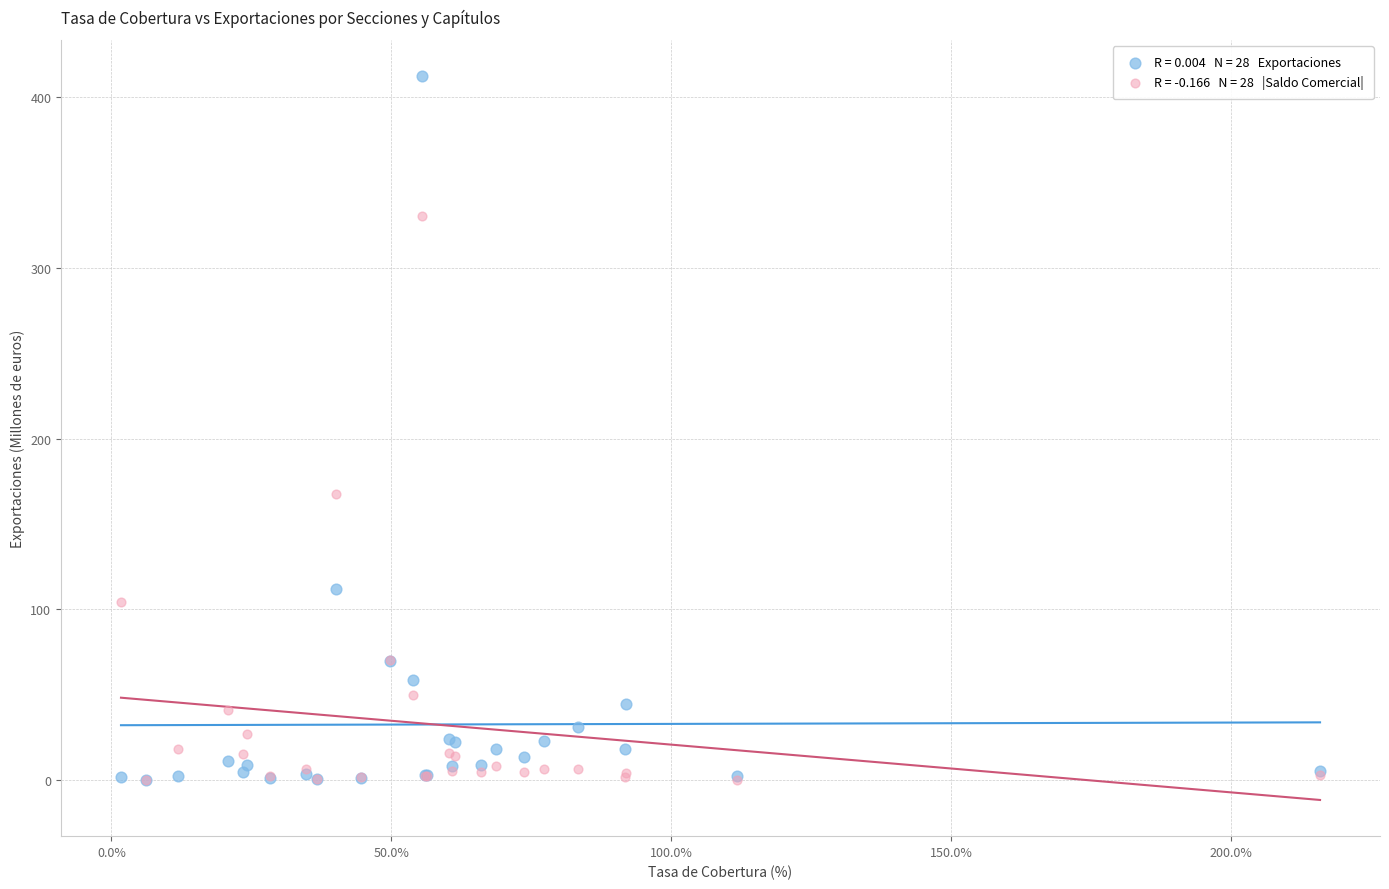

Across all series, what Y value is closest to 206?

167.3